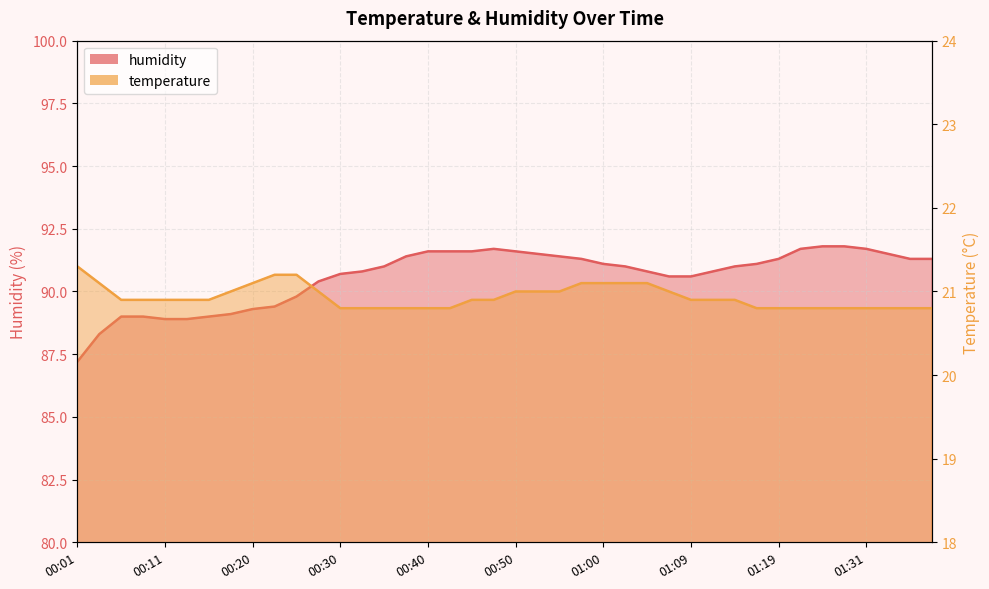

True or false: humidity and temperature cross at least once.

False